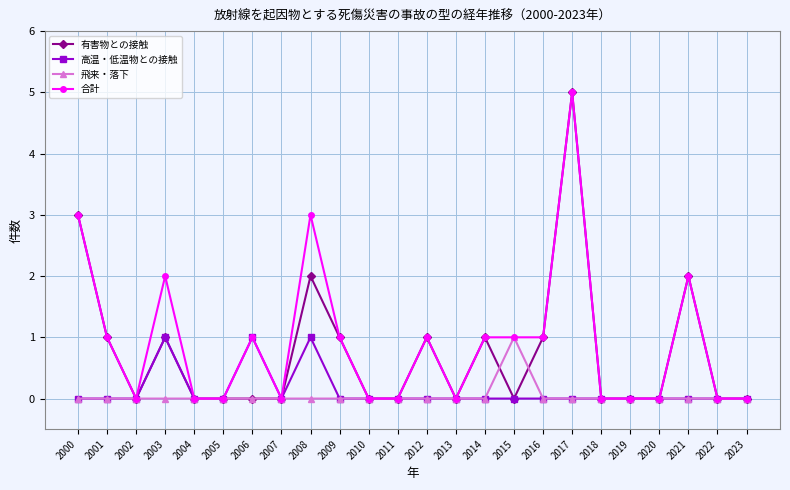

What is the difference between the maximum and minimum values in the 高温・低温物との接触 series?

1